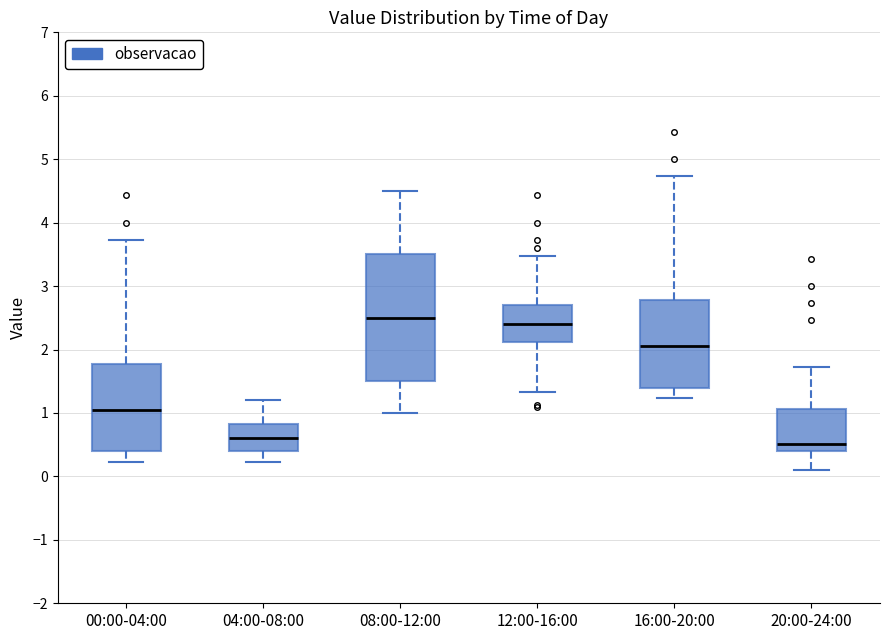

Where does the median line of the box for 16:00-20:00 sit on the y-axis? The values are not printed on the chart, so give them approximately, as read against the axis.

2.1